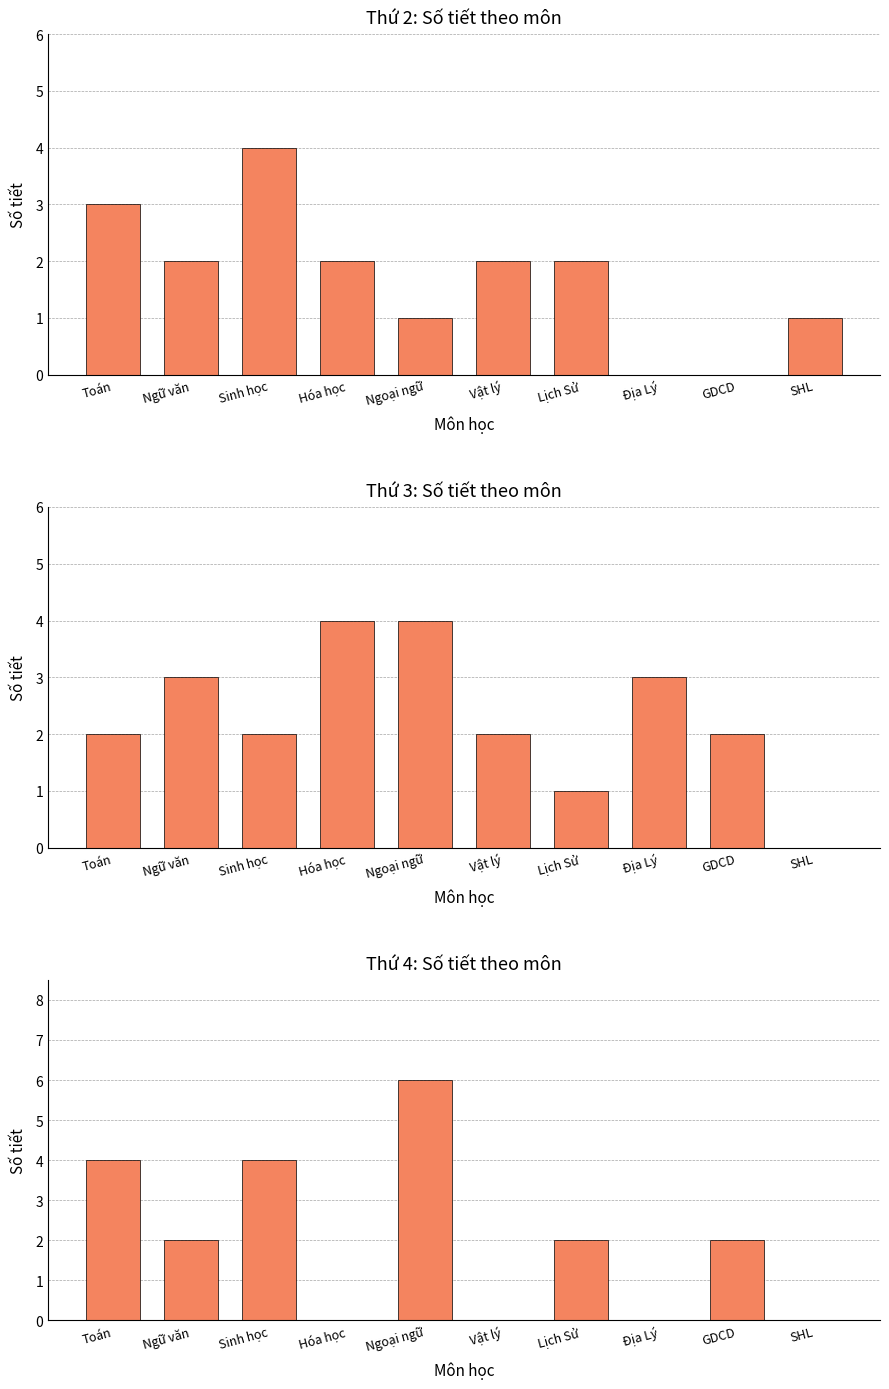

Which category has the lowest value in the Thứ 4: Số tiết theo môn series?

Hóa học